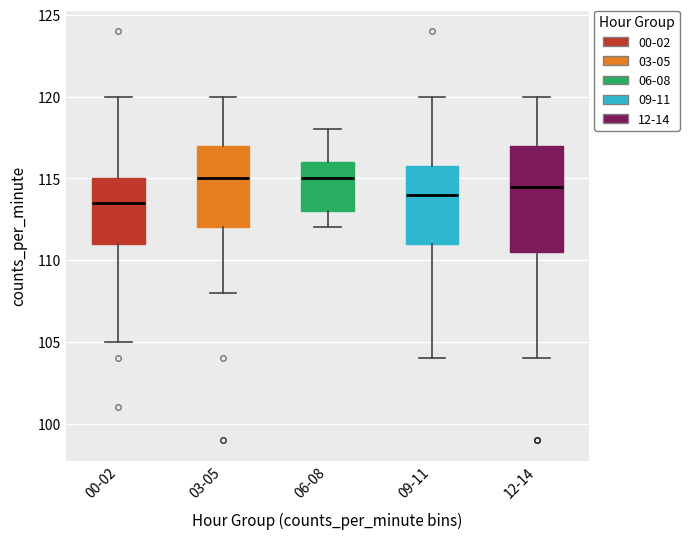

Reading left to right, read every box against the y-axis: the position of its median line, the range the box covers, and the ends of its whiskers. The values are not printed on the chart, so give them approximately, as read against the axis.

00-02: median 113.5, box 111.0 to 115.0, whiskers 105.0 to 120.0
03-05: median 115.0, box 112.0 to 117.0, whiskers 108.0 to 120.0
06-08: median 115.0, box 113.0 to 116.0, whiskers 112.0 to 118.0
09-11: median 114.0, box 111.0 to 116.0, whiskers 104.0 to 120.0
12-14: median 114.5, box 110.5 to 117.0, whiskers 104.0 to 120.0